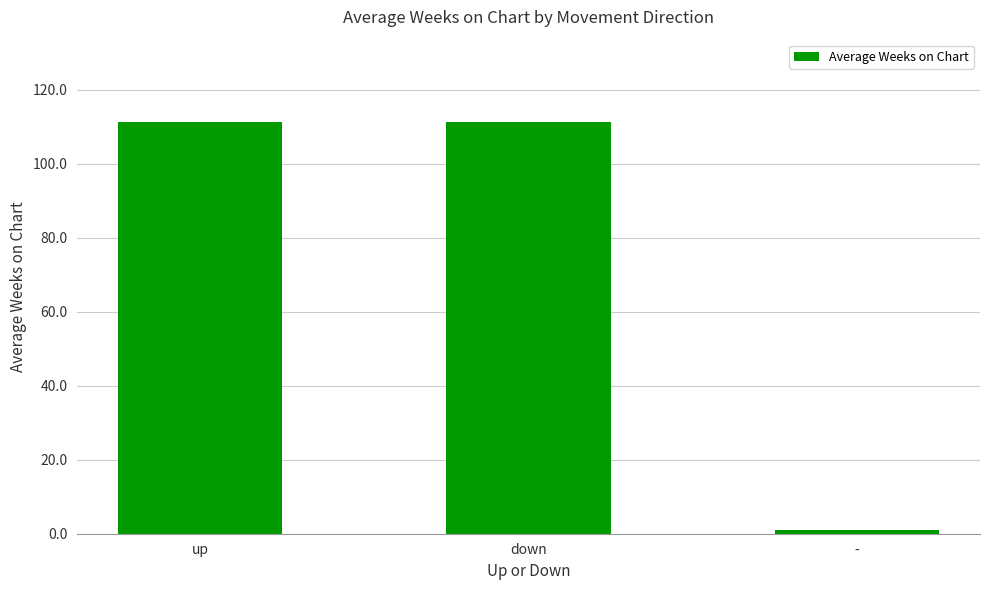

What is the ratio of the value at down to the value at up?

1.0